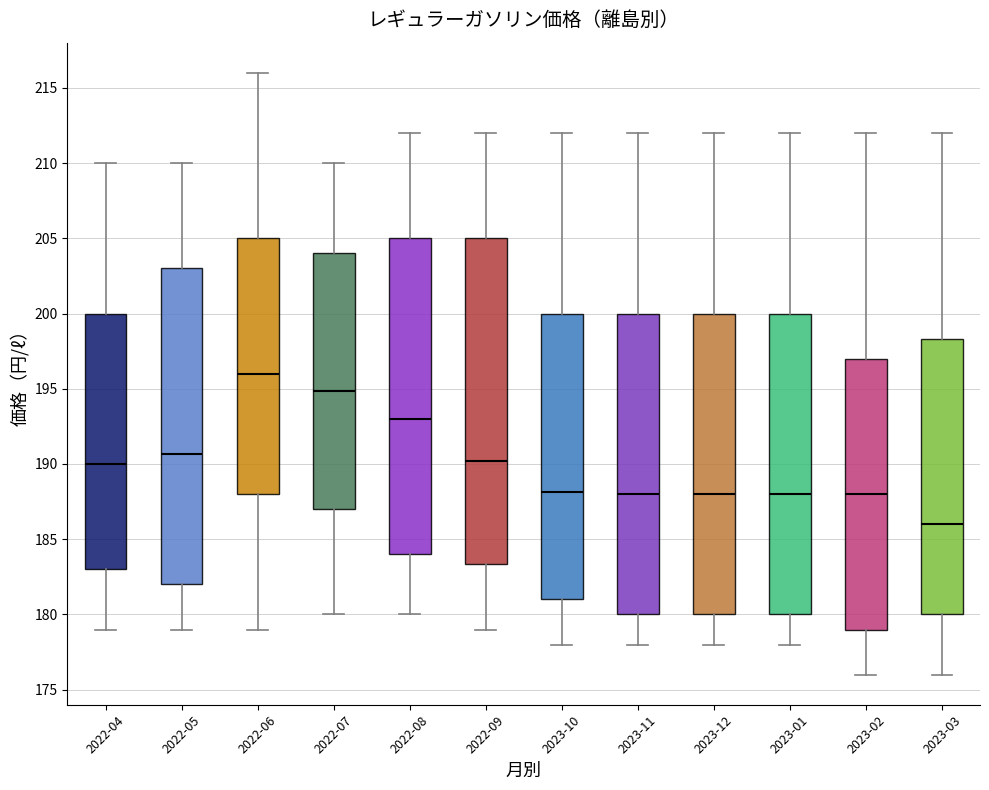

Which box's median line is the lowest?

2023-03